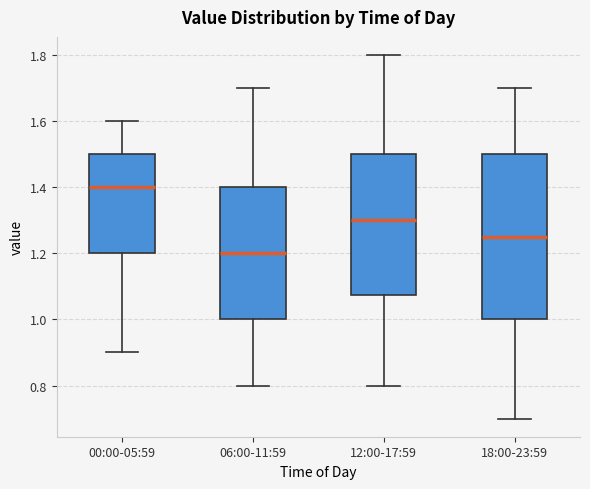

Reading left to right, read every box against the y-axis: the position of its median line, the range the box covers, and the ends of its whiskers. The values are not printed on the chart, so give them approximately, as read against the axis.

00:00-05:59: median 1.40, box 1.20 to 1.50, whiskers 0.90 to 1.60
06:00-11:59: median 1.20, box 1.00 to 1.40, whiskers 0.80 to 1.70
12:00-17:59: median 1.30, box 1.08 to 1.50, whiskers 0.80 to 1.80
18:00-23:59: median 1.26, box 1.00 to 1.50, whiskers 0.70 to 1.70